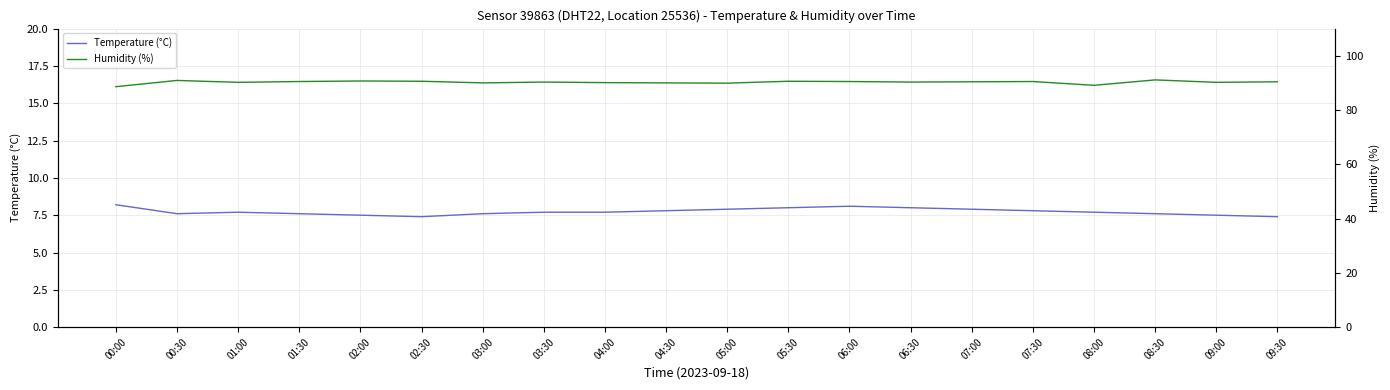

List the labels in order of Temperature (°C) value, largest first.

00:00, 06:00, 05:30, 06:30, 05:00, 07:00, 04:30, 07:30, 01:00, 03:30, 04:00, 08:00, 00:30, 01:30, 03:00, 08:30, 02:00, 09:00, 02:30, 09:30